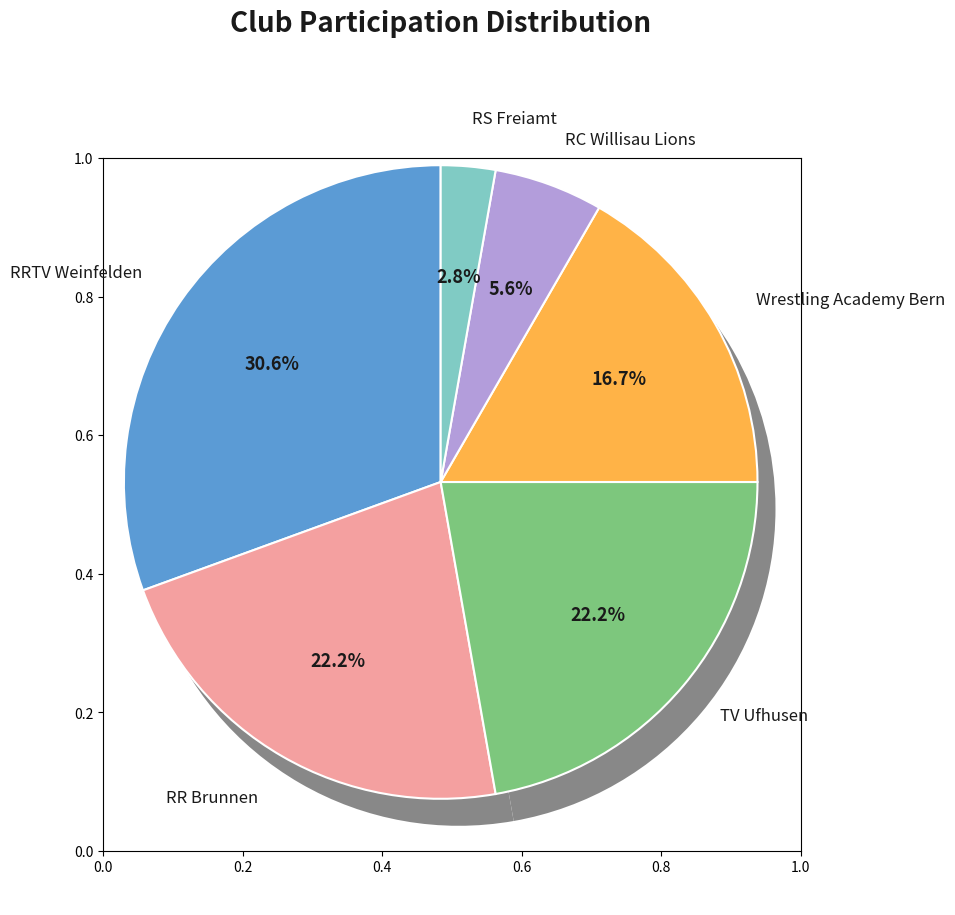

How many segments does this pie chart have?

6